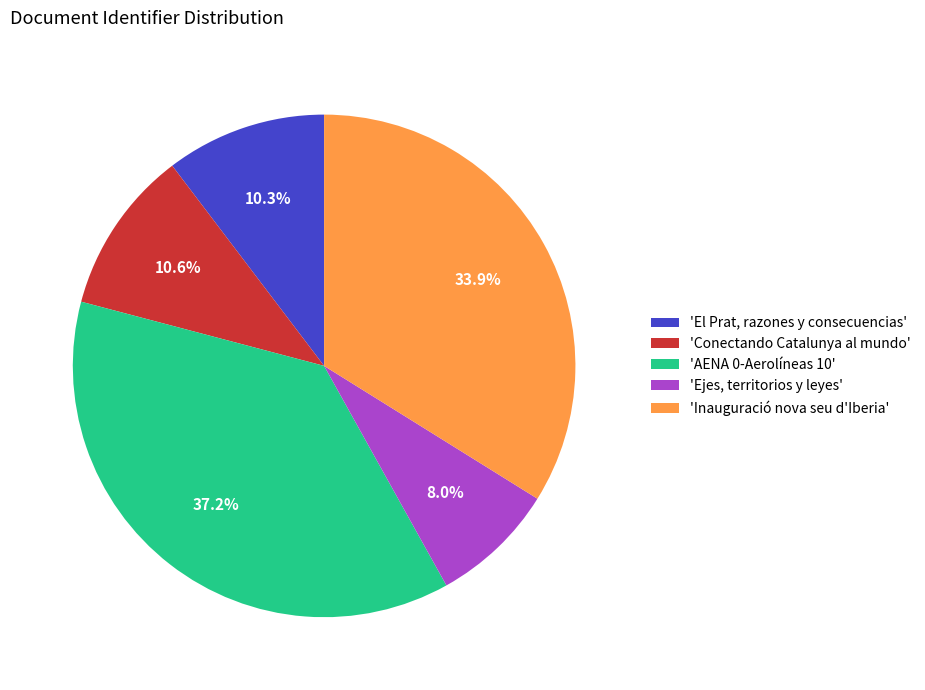

Does 'Ejes, territorios y leyes' account for over 50% of the chart?

No